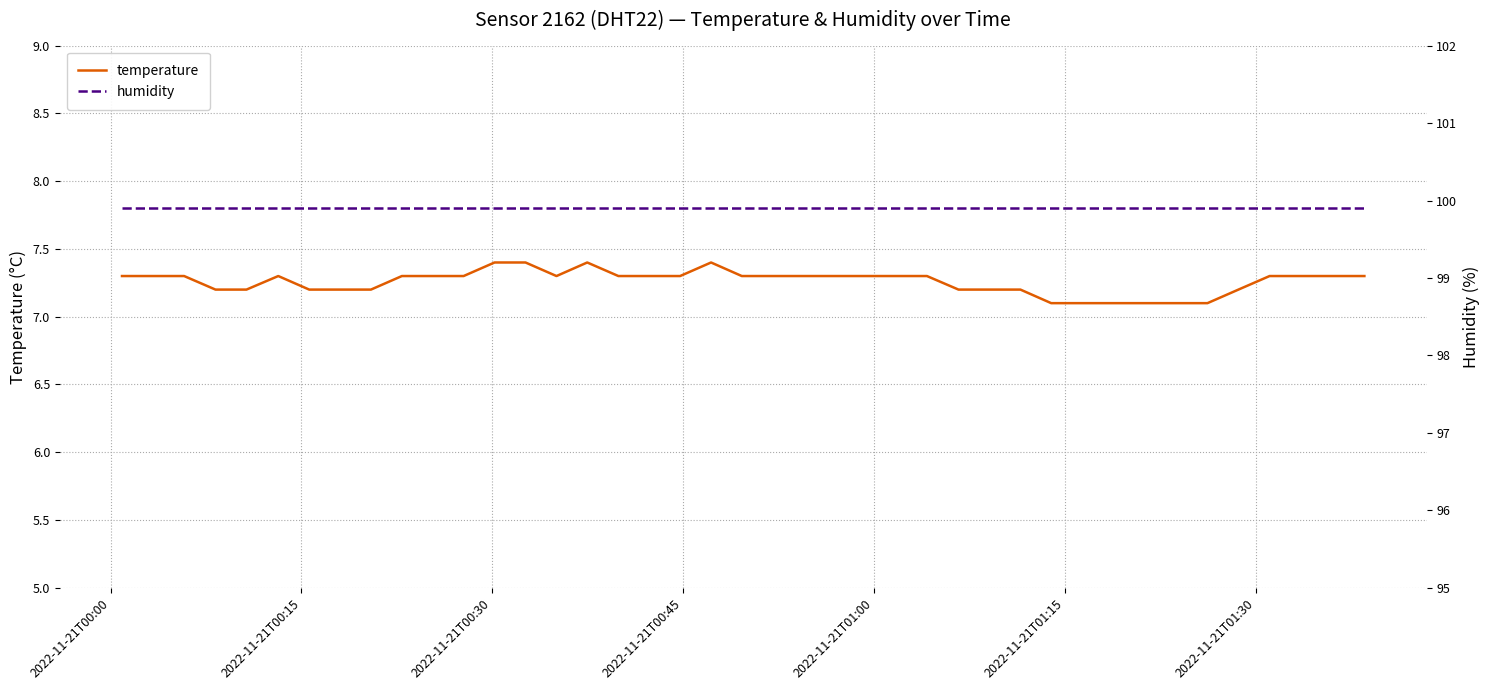

True or false: humidity has more than 1 interior local peaks.

False